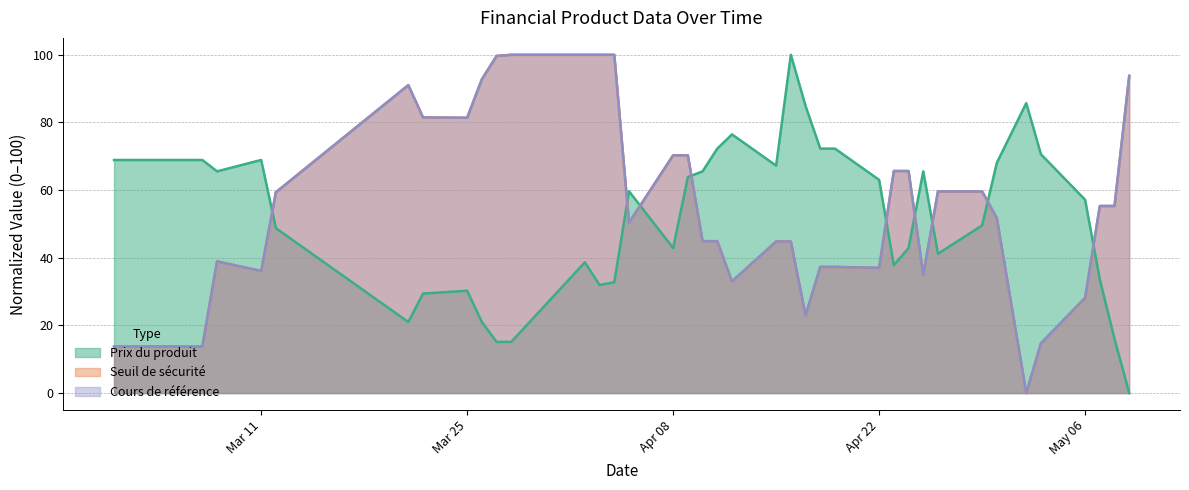

What is the highest value of the Seuil de sécurité series?

100.0